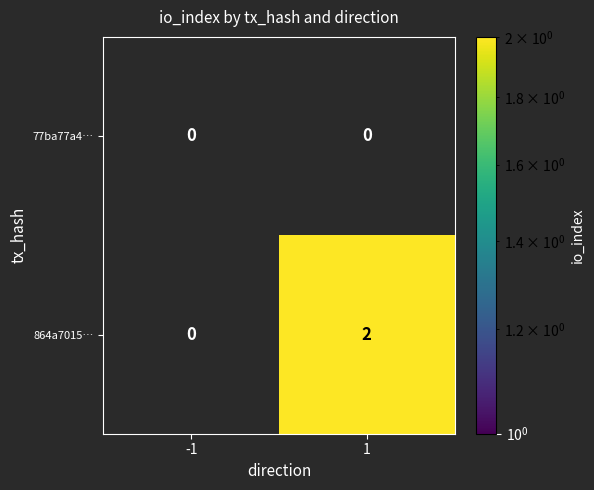

Which series has the widest spread of values?

864a7015…